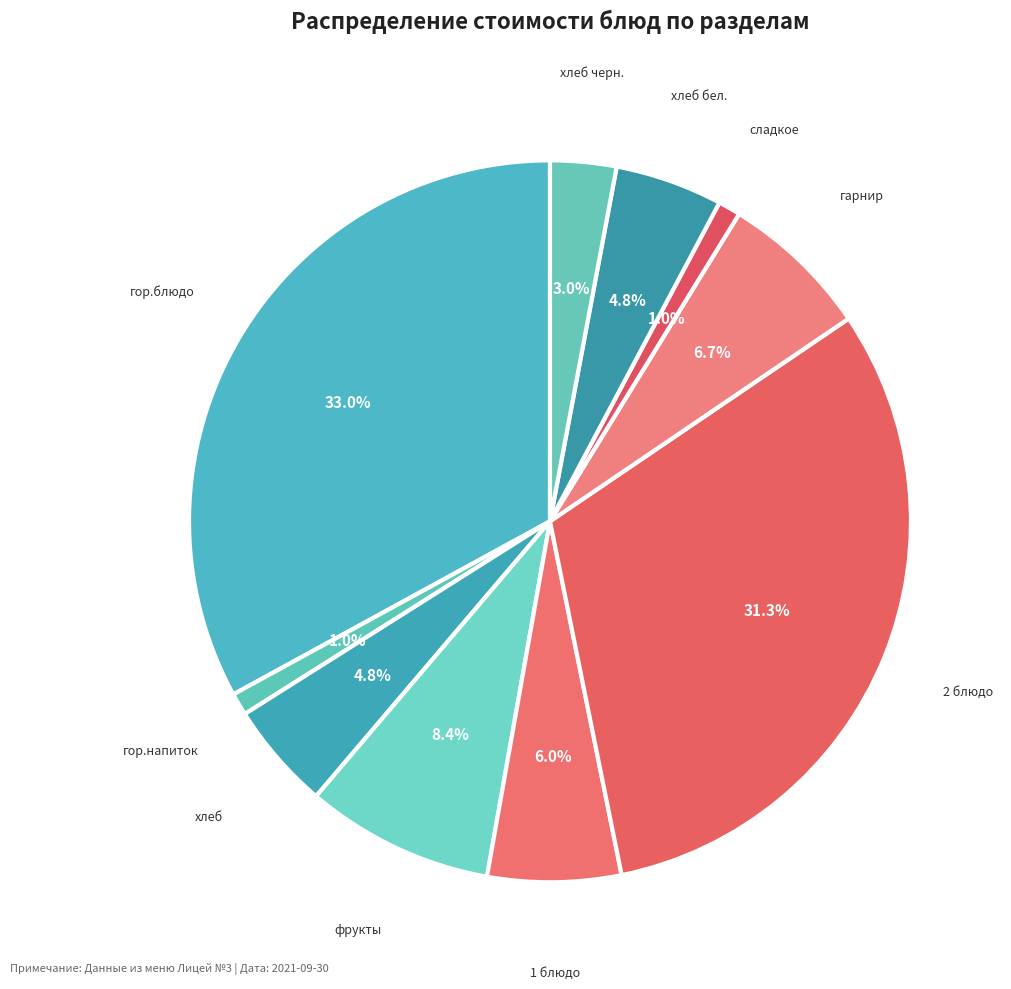

Count the number of slices in the pie.

10